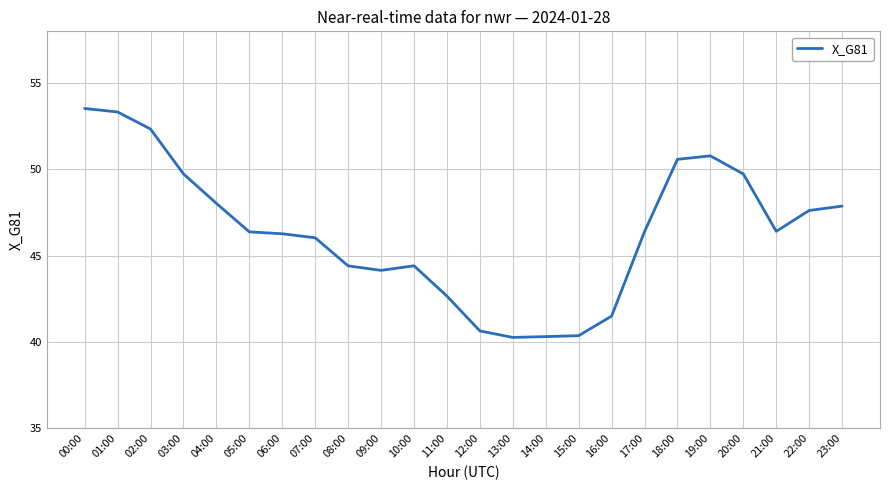

What is the greatest value displayed?

53.5